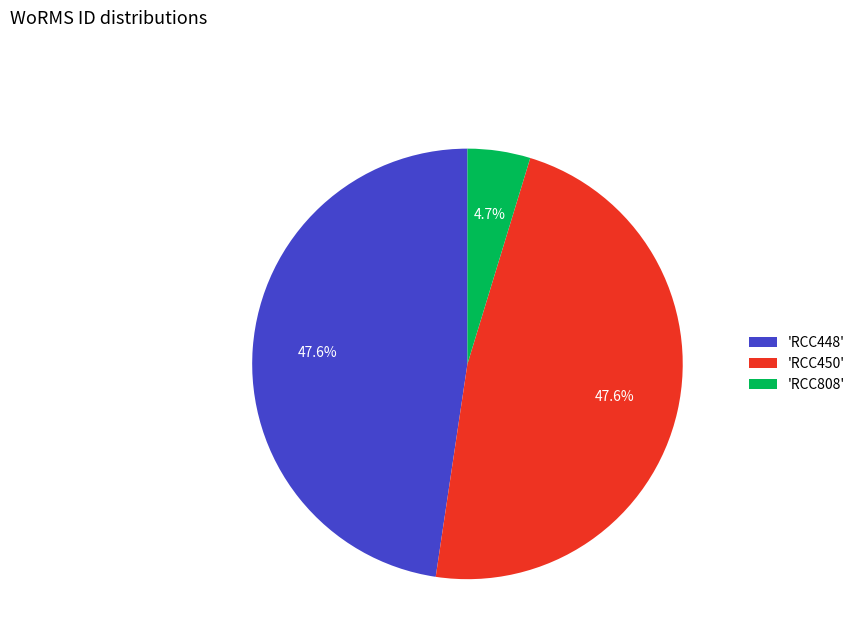

What is the smallest slice in the pie chart?

'RCC808'